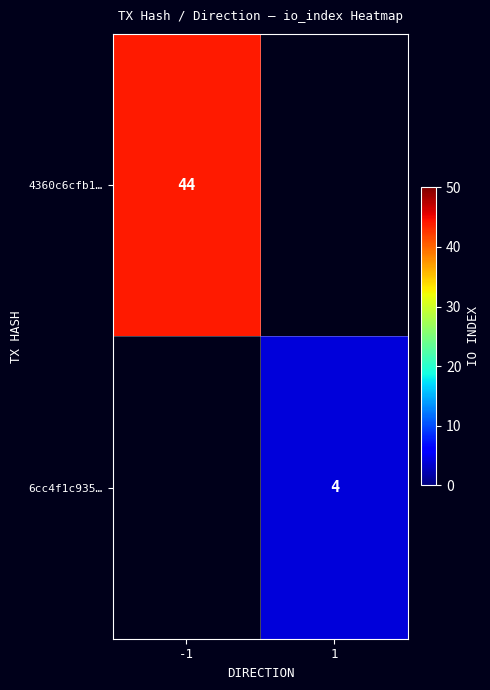

The 6cc4f1c935… series shows 4 at 1. True or false?

True